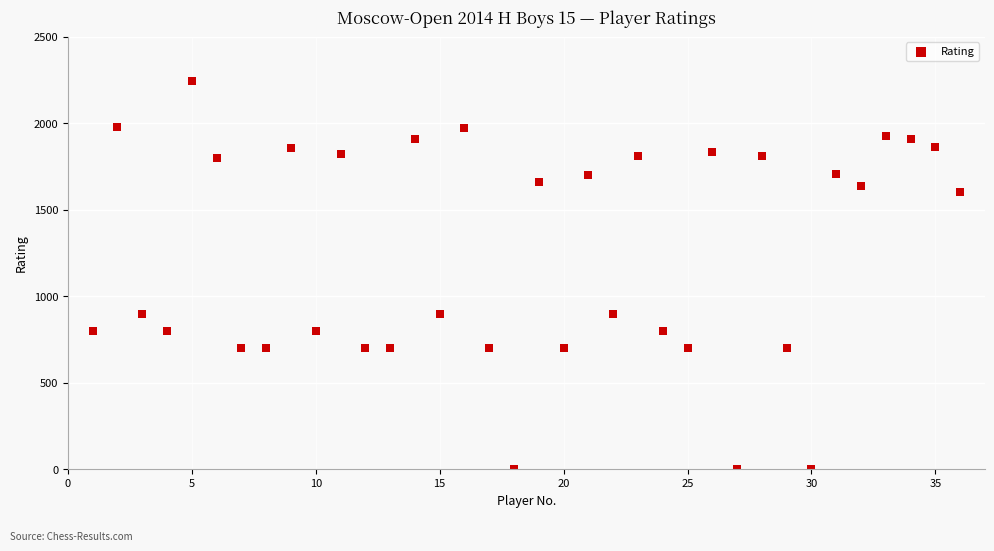

What is the range of X values (max minus min)?

35